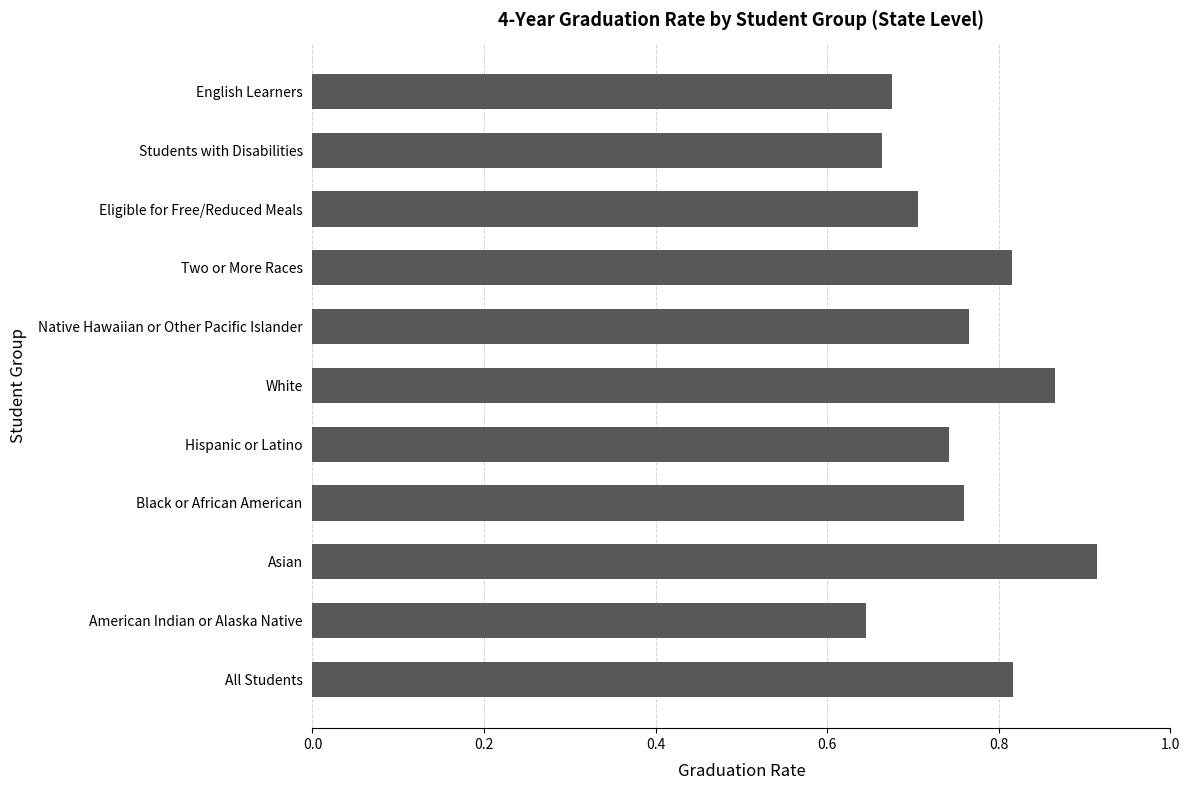

What is the difference between the maximum and minimum values?

0.3